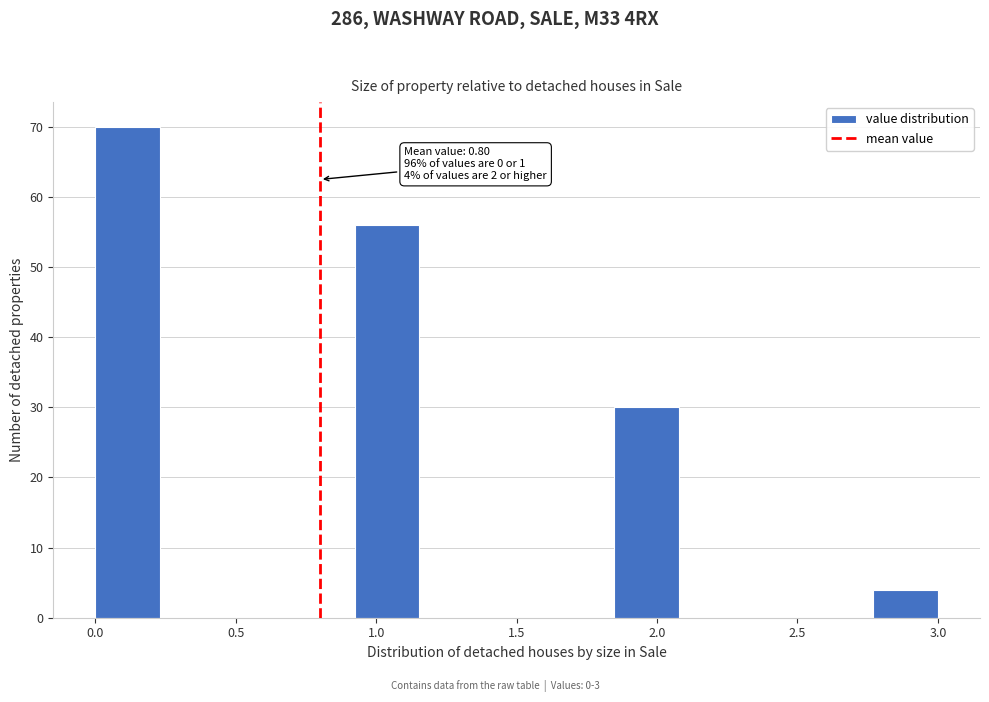

Over which range of the x-axis is the bar tallest?

0.00 to 0.25